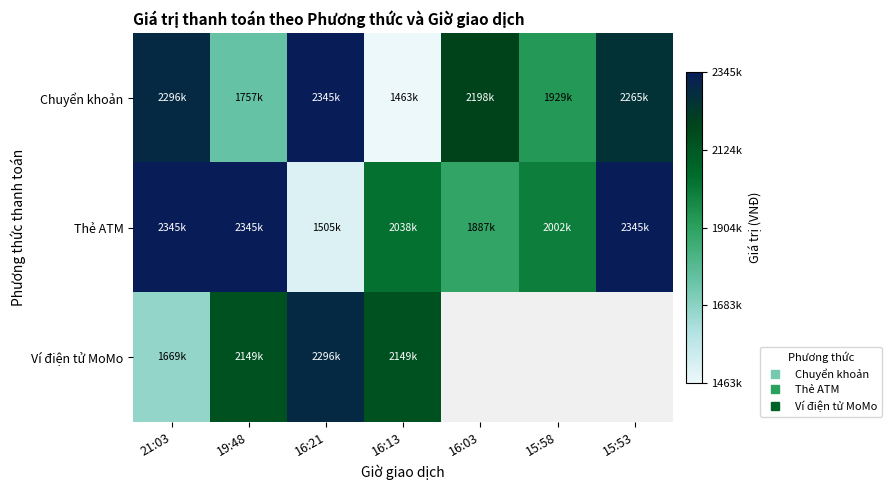

Is it true that Chuyển khoản equals 3004433.6 at 15:58?

False